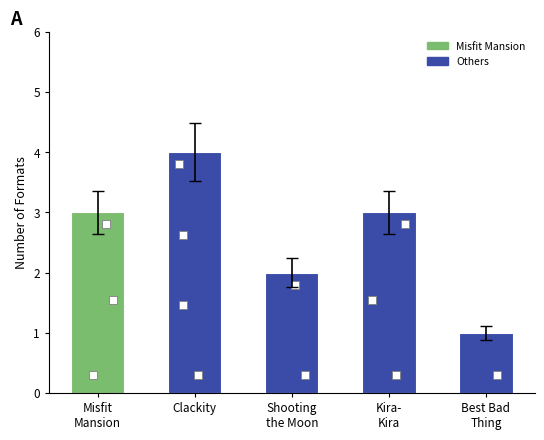

What is the ratio of the value at Clackity to the value at Kira-
Kira?

1.3